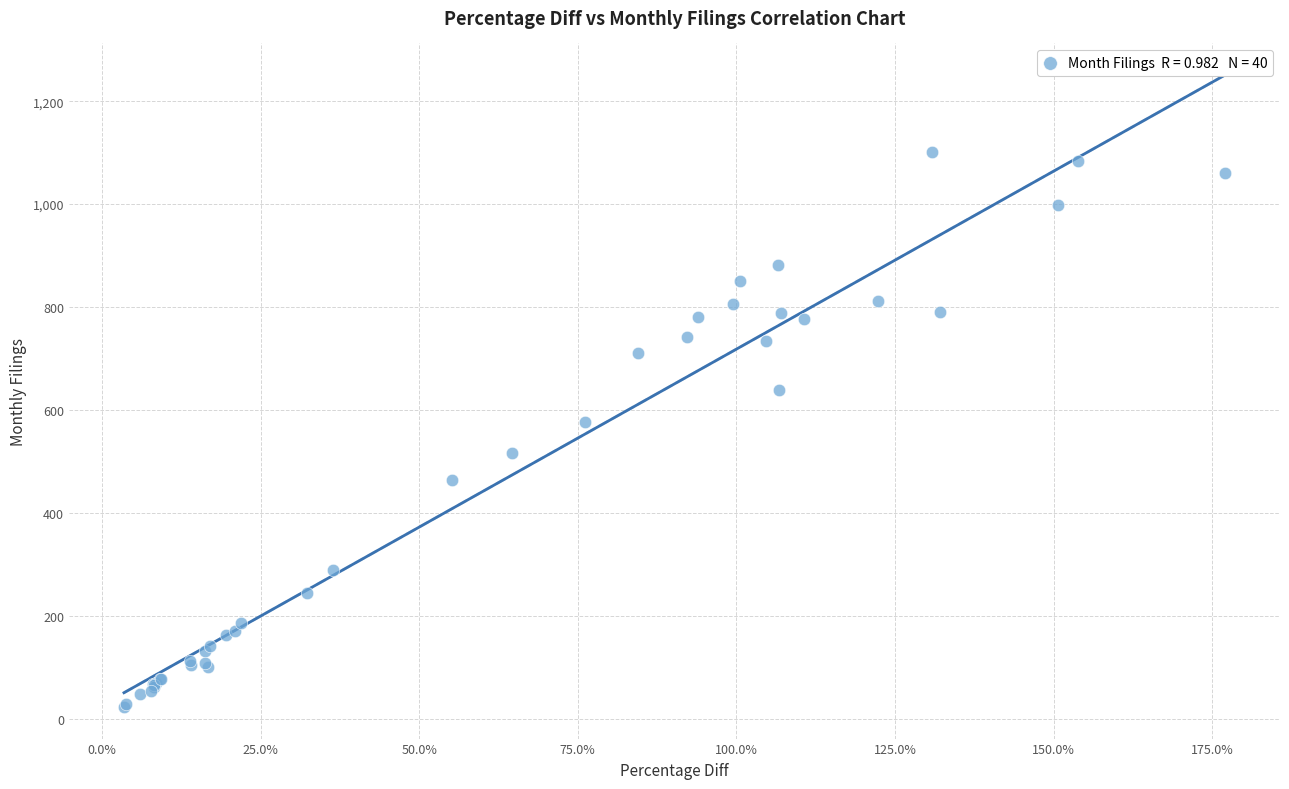

What Y value in the scatter plot is closest to 562?

577